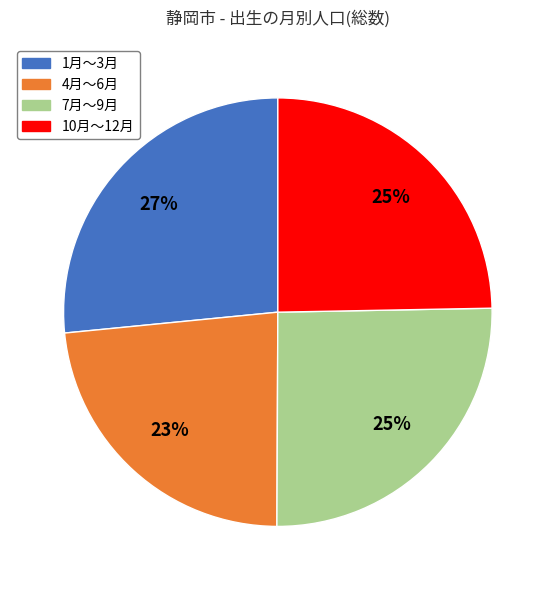

Which slice is the smallest?

4月～6月